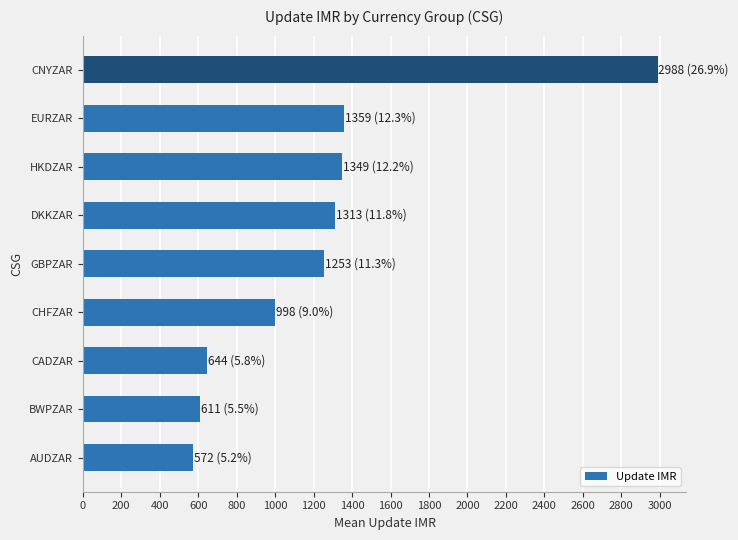

Between CADZAR and CNYZAR, which is larger?

CNYZAR